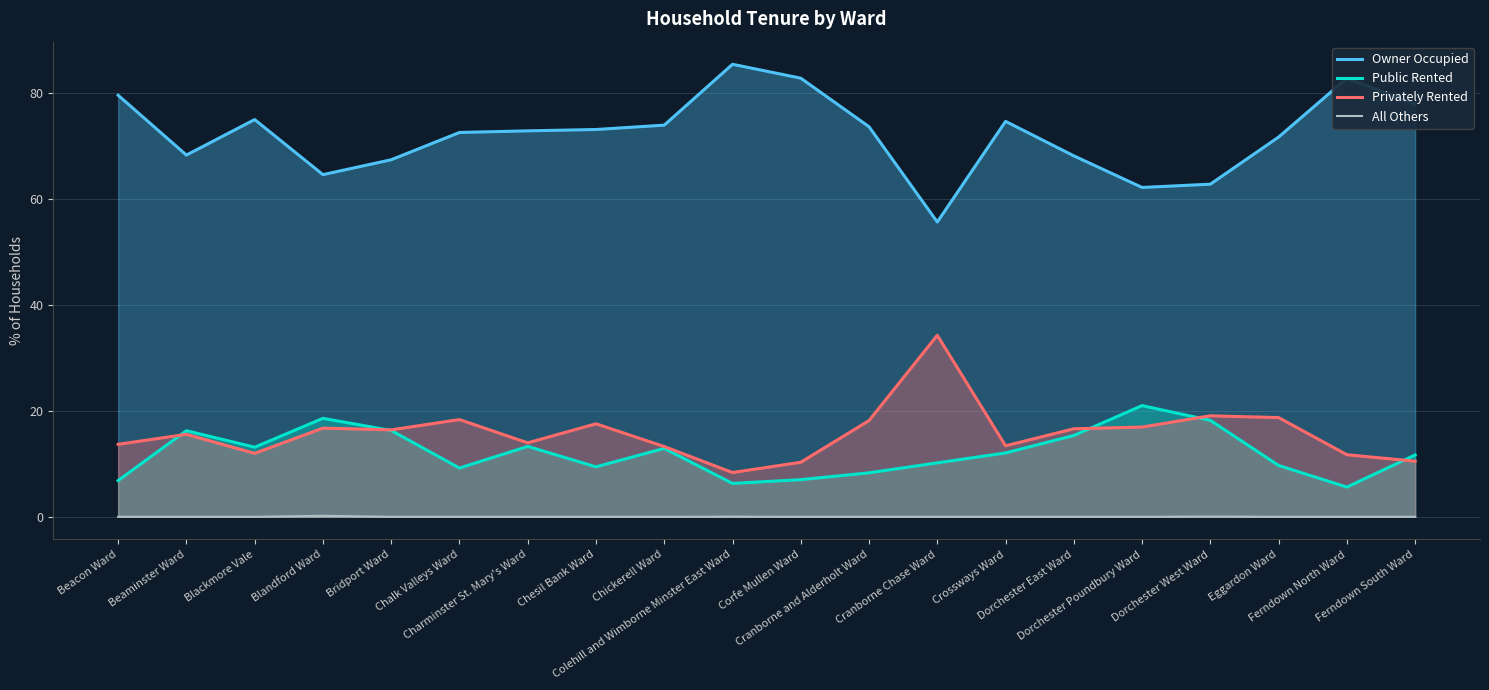

True or false: Public Rented has more than 0 points higher than both neighbors.

True